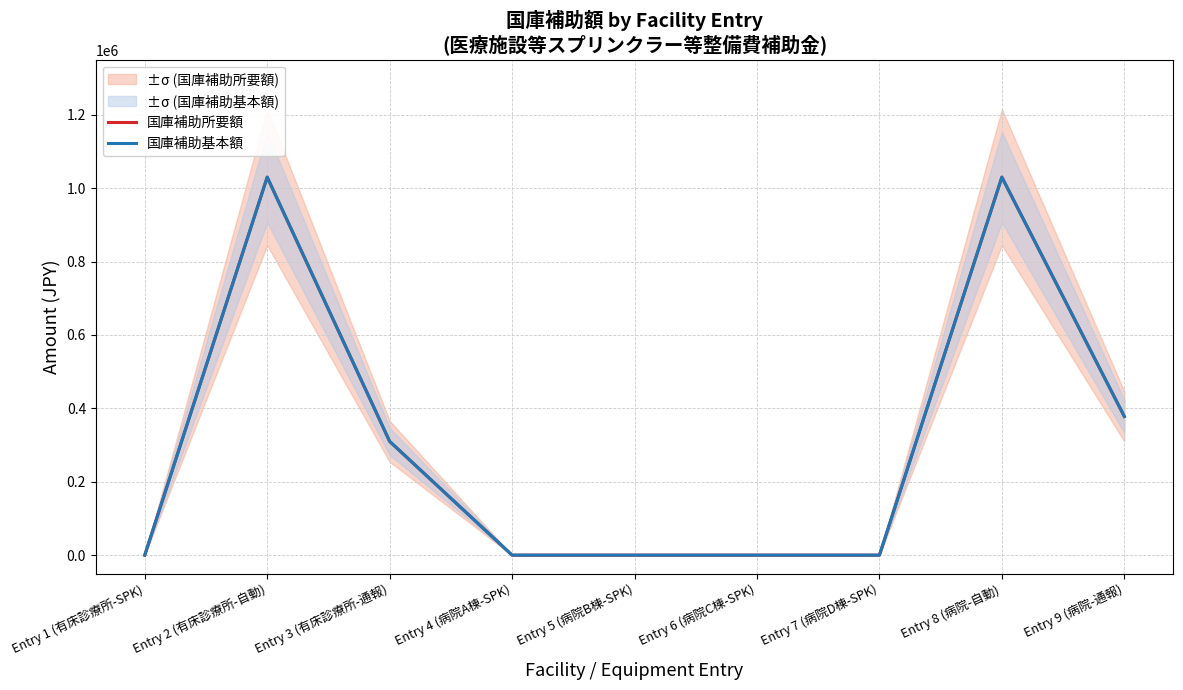

What is the difference between the maximum and minimum values in the 国庫補助基本額 series?

1030000